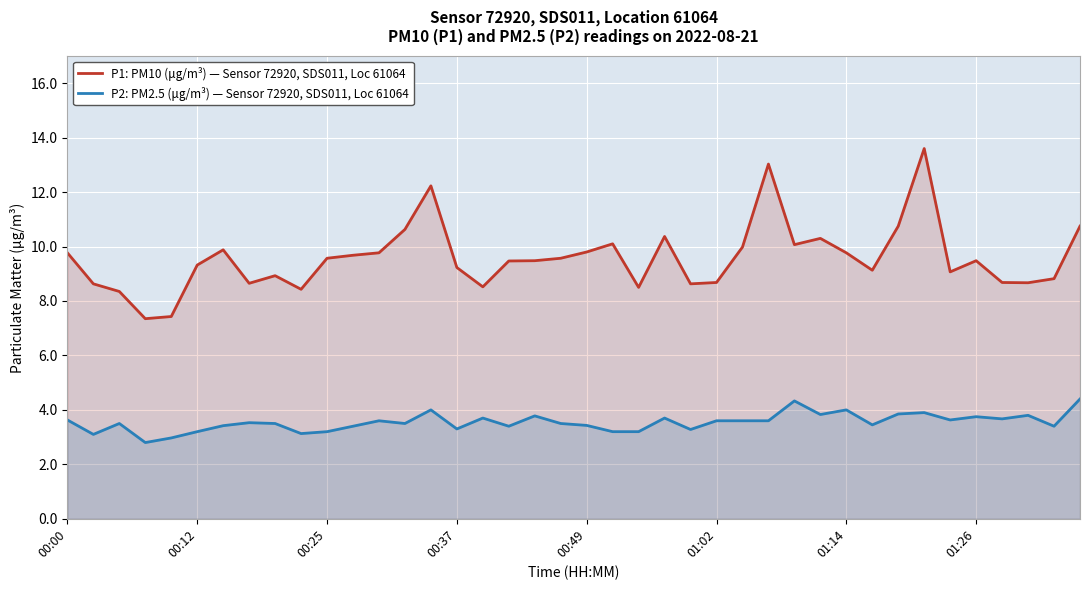

Rank the series by their maximum value, from highest to lowest.

P1: PM10 (μg/m³) — Sensor 72920, SDS011, Loc 61064, P2: PM2.5 (μg/m³) — Sensor 72920, SDS011, Loc 61064